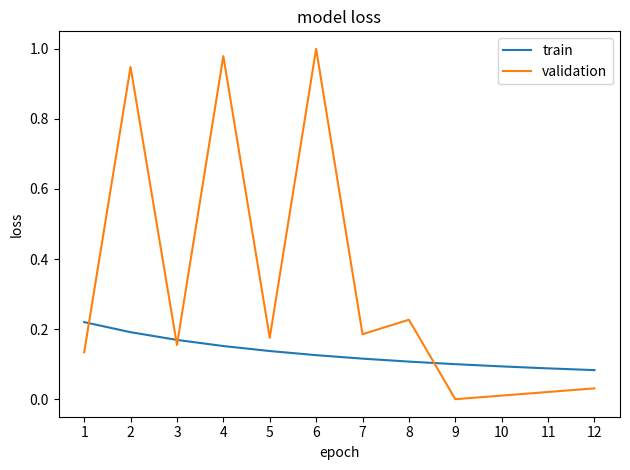

Between which two adjacent categories do validation and train first intersect?

1 and 2